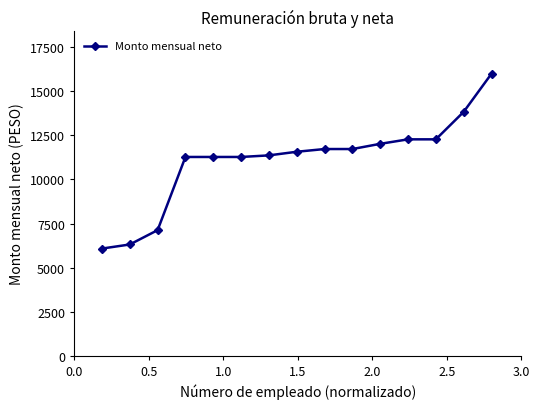

What is the average value?

11075.8